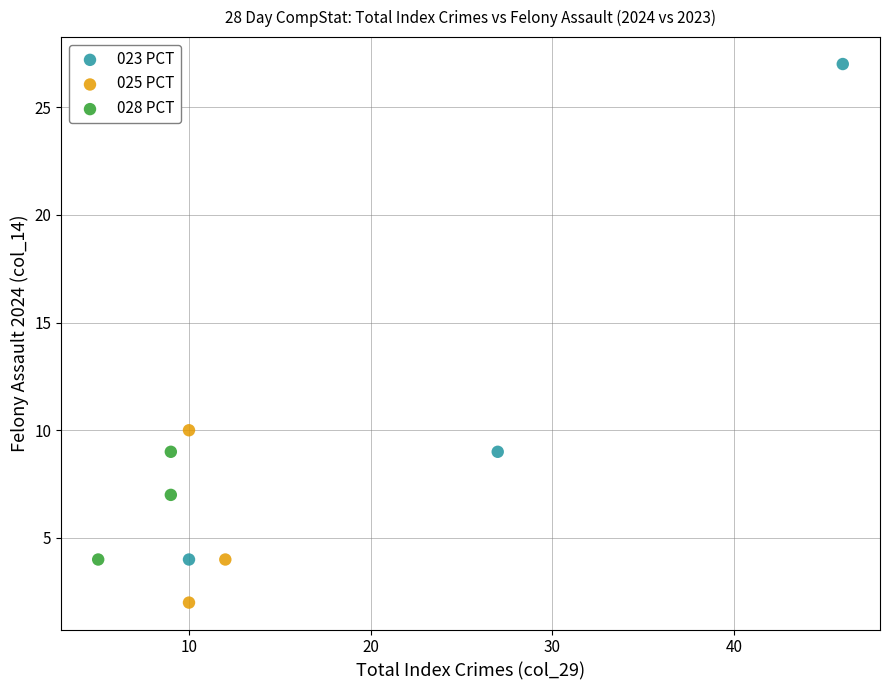

What are all the series names shown in the legend?

023 PCT, 025 PCT, 028 PCT